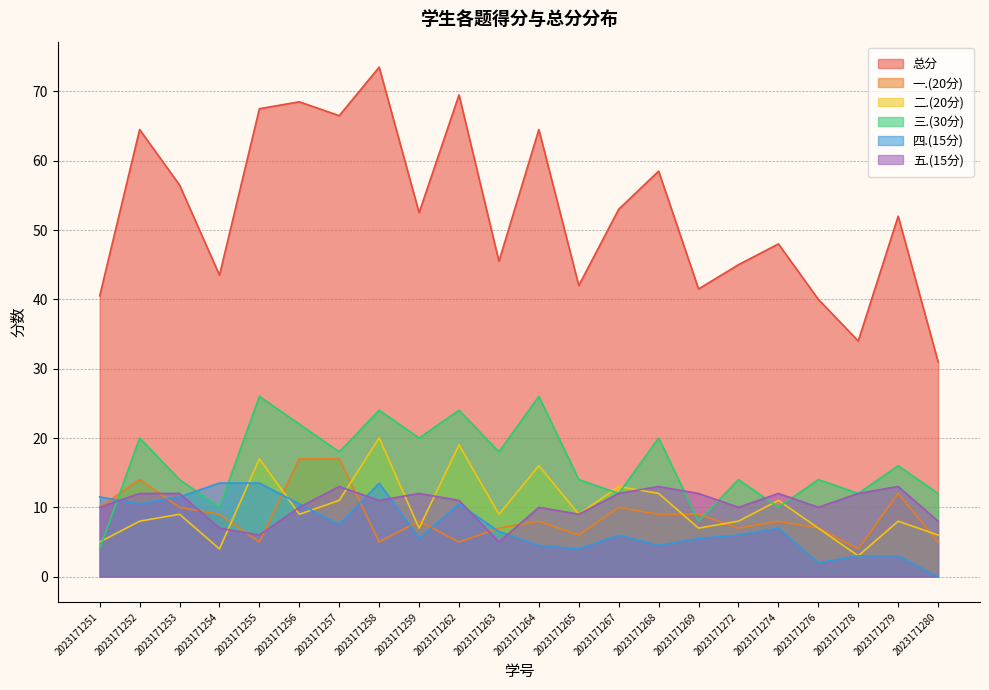

At which category is the sum across all series the highest?

2023171258